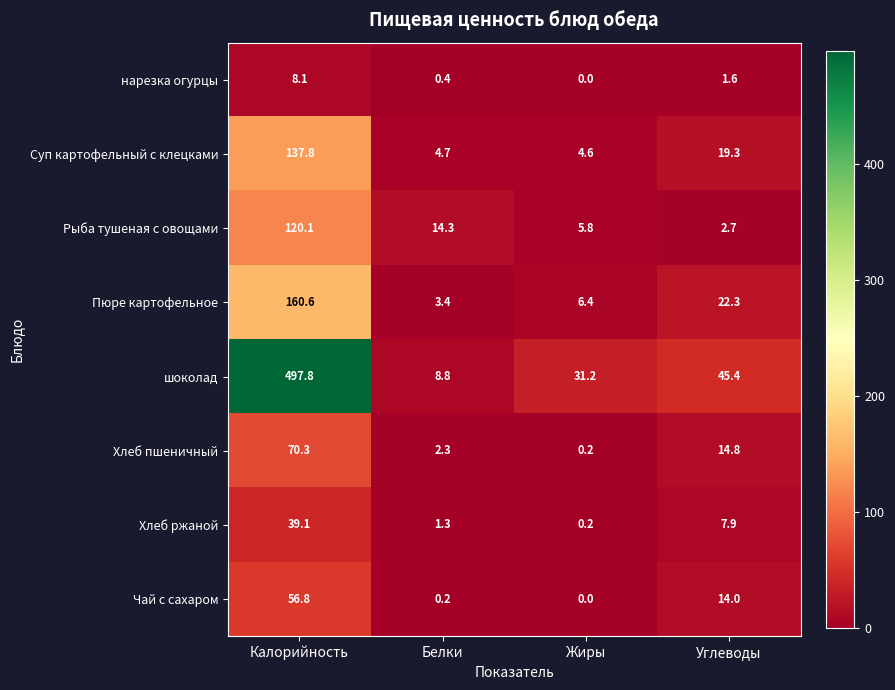

Which series has the widest spread of values?

шоколад